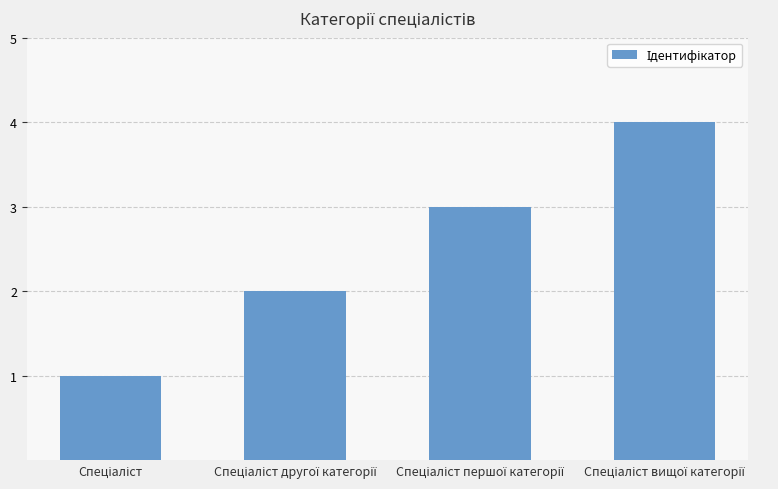

What is the difference between the maximum and minimum values?

3